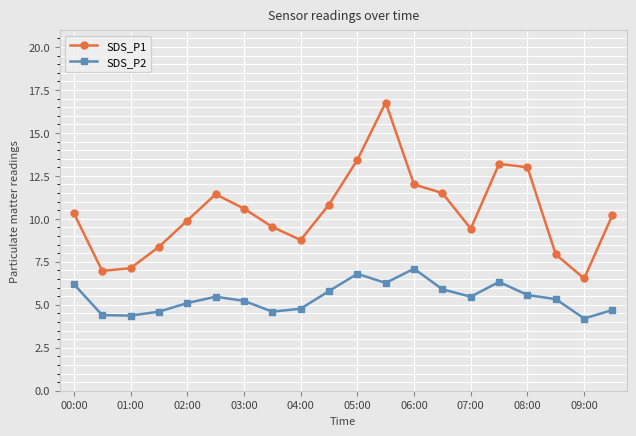

How many lines are shown in the chart?

2